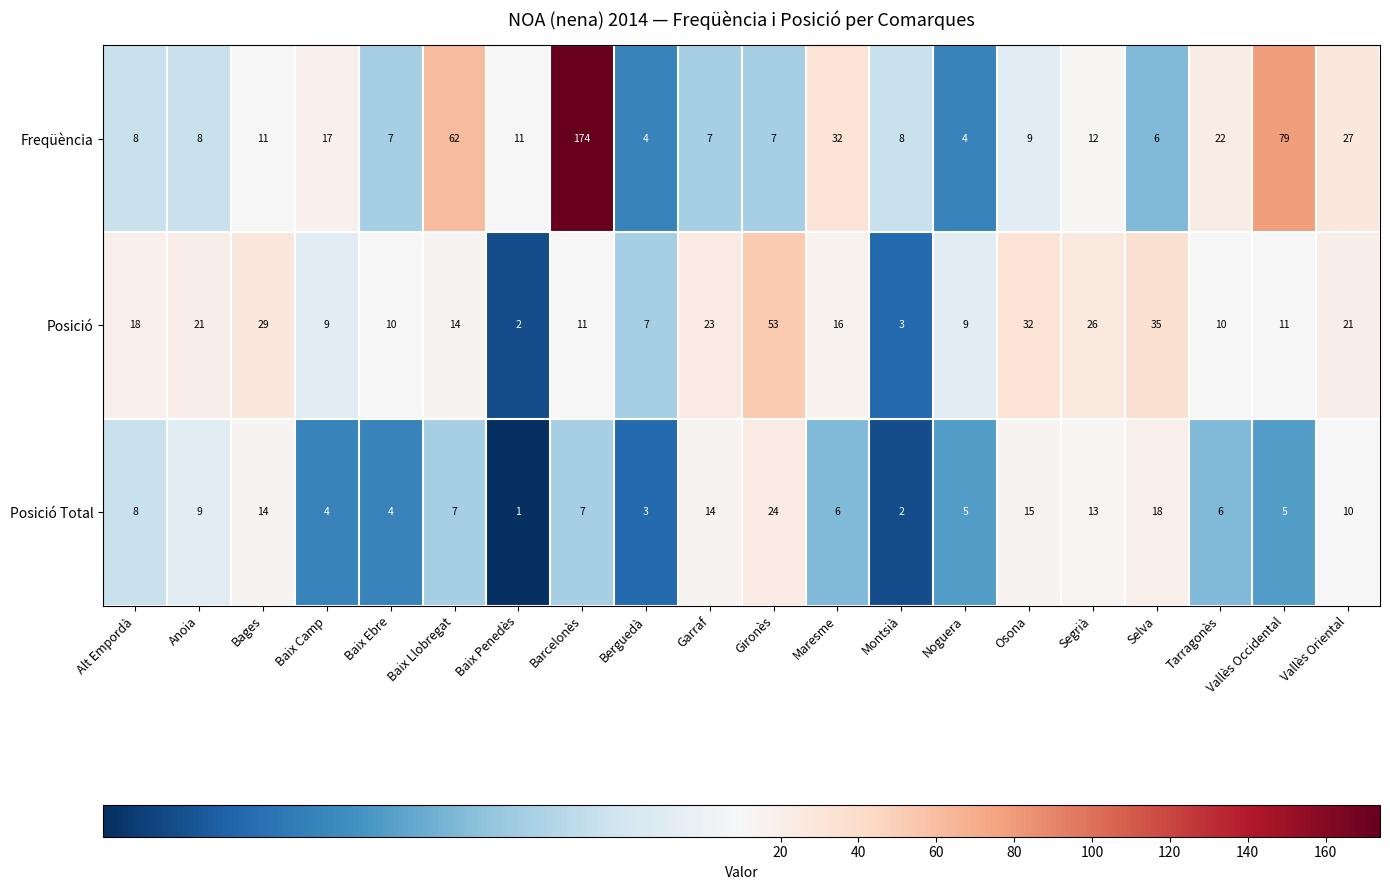

How many categories are shown in the chart?

20